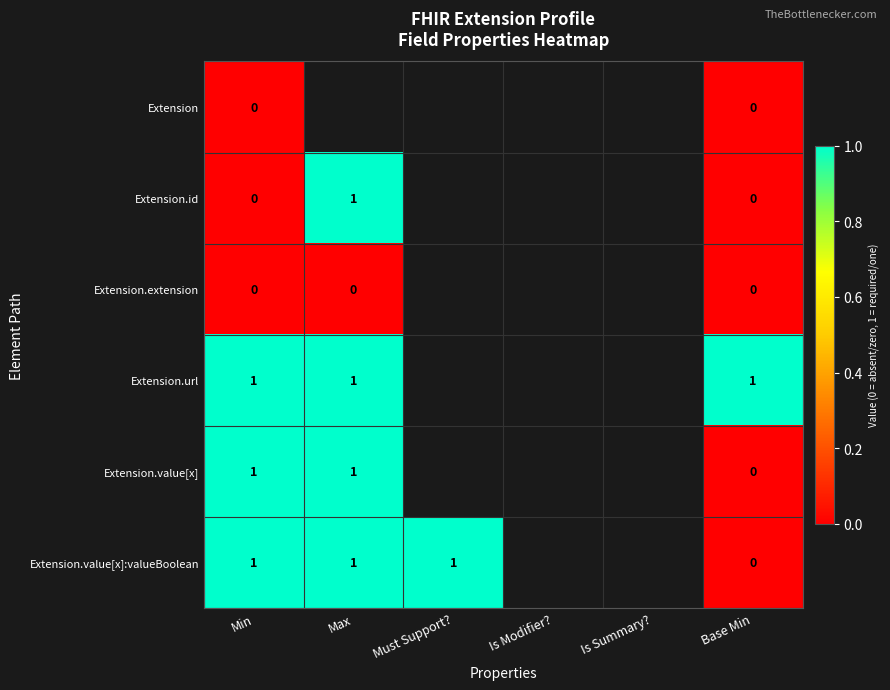

The value of Extension.value[x]:valueBoolean at Min is 1. True or false?

True